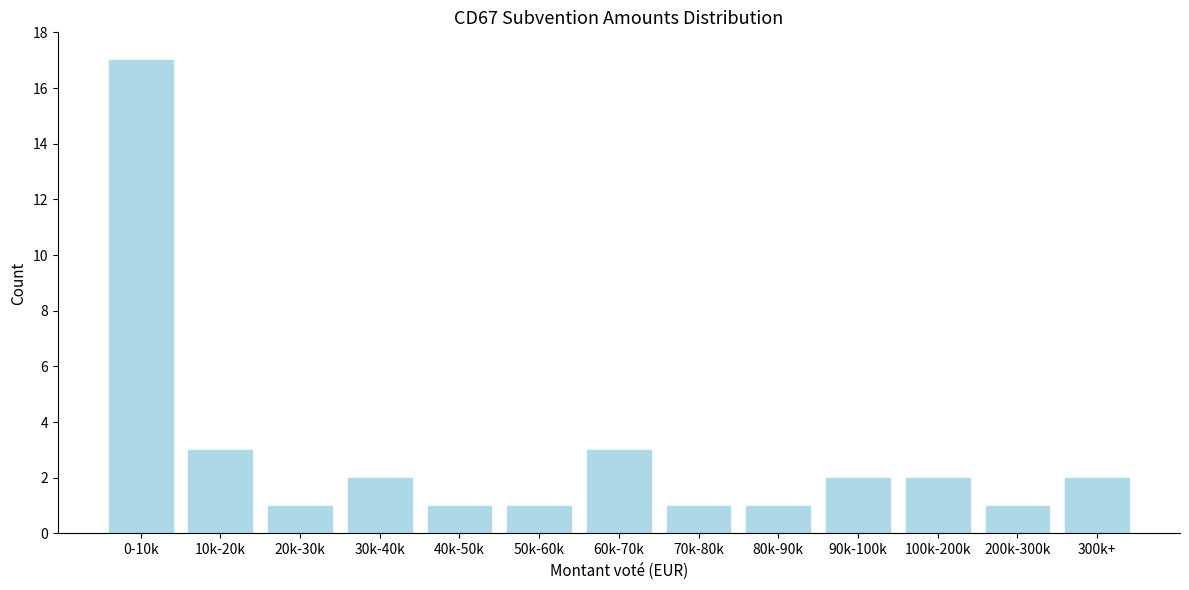

Reading left to right, transcribe all the data shown in this chart.

17	3	1	2	1	1	3	1	1	2	2	1	2